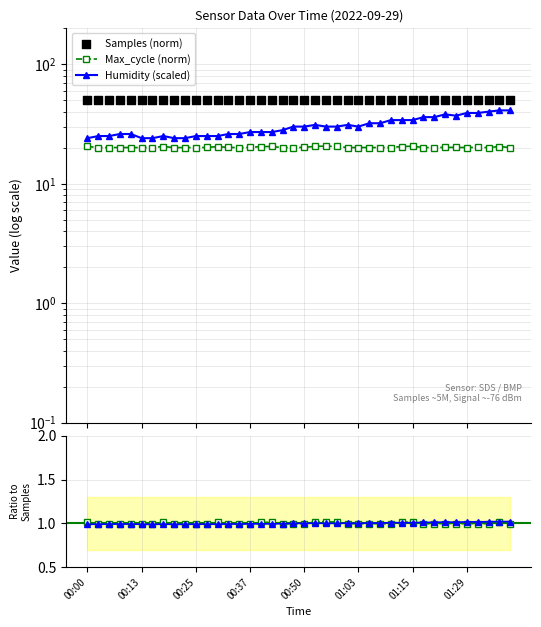

Which series has the largest total across all categories?

Samples